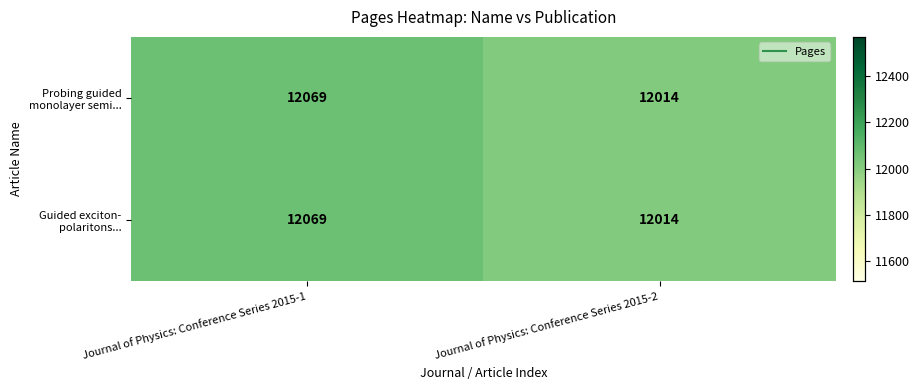

What is the maximum value shown in the chart?

12069